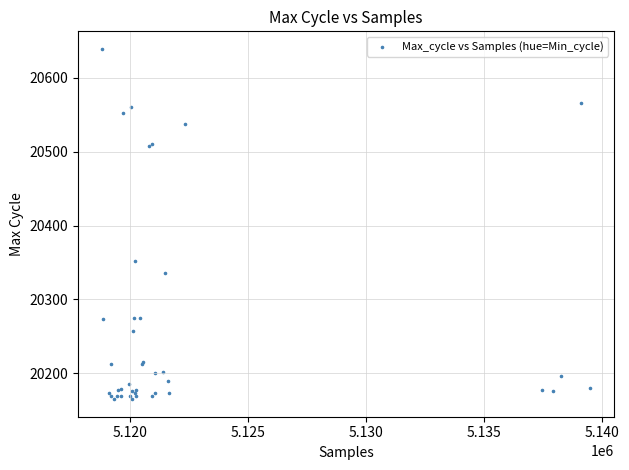

What Y value in the scatter plot is closest to 20402?

20352